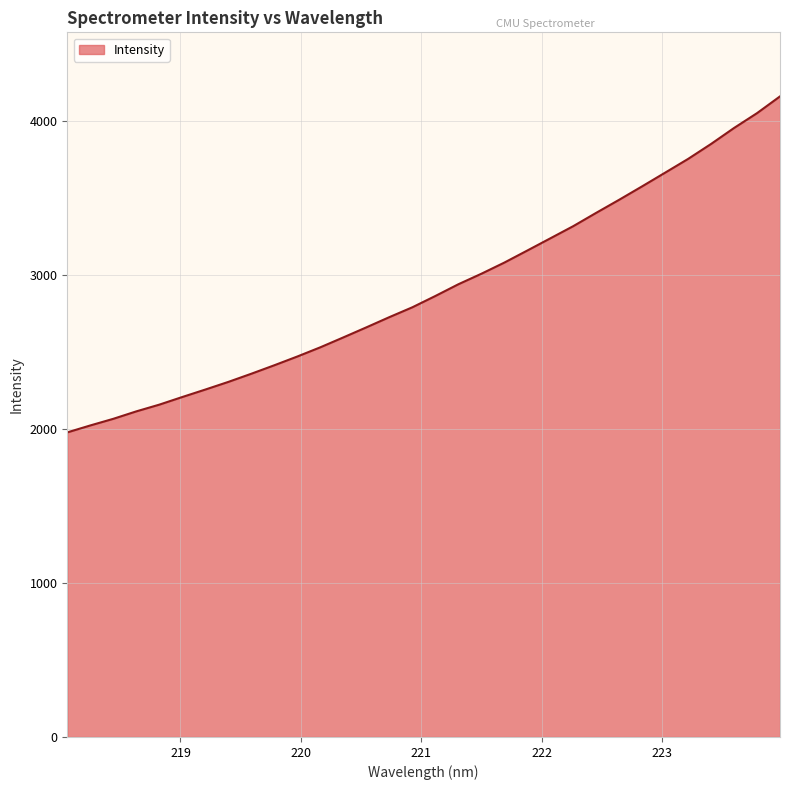

What is the minimum value shown in the chart?

1976.4